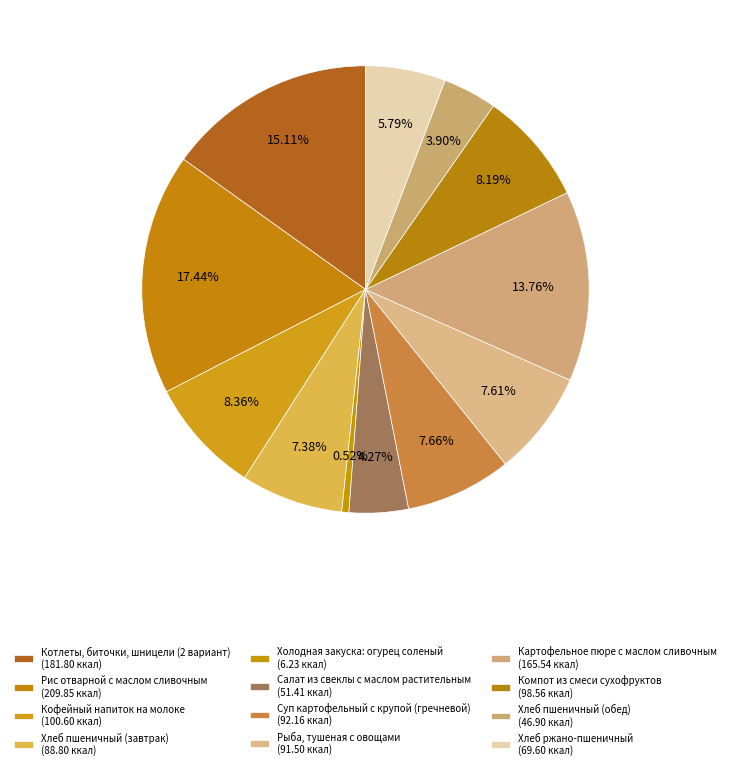

How many segments does this pie chart have?

12